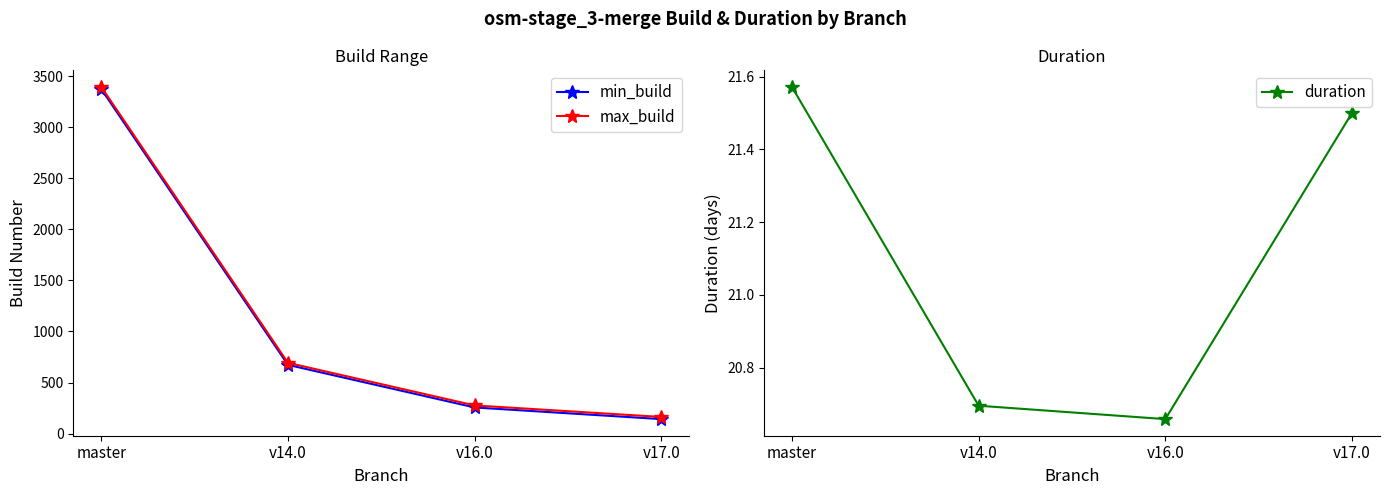

Reading left to right, extract all data points from this chart.

min_build: 3373.0	673.0	256.0	142.0
max_build: 3394.0	693.0	276.0	163.0
duration: 21.6	20.7	20.7	21.5